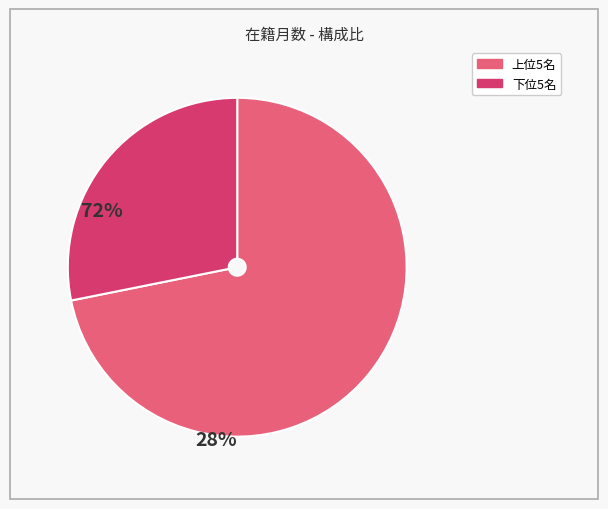

Is there any slice that represents more than half of the pie?

Yes